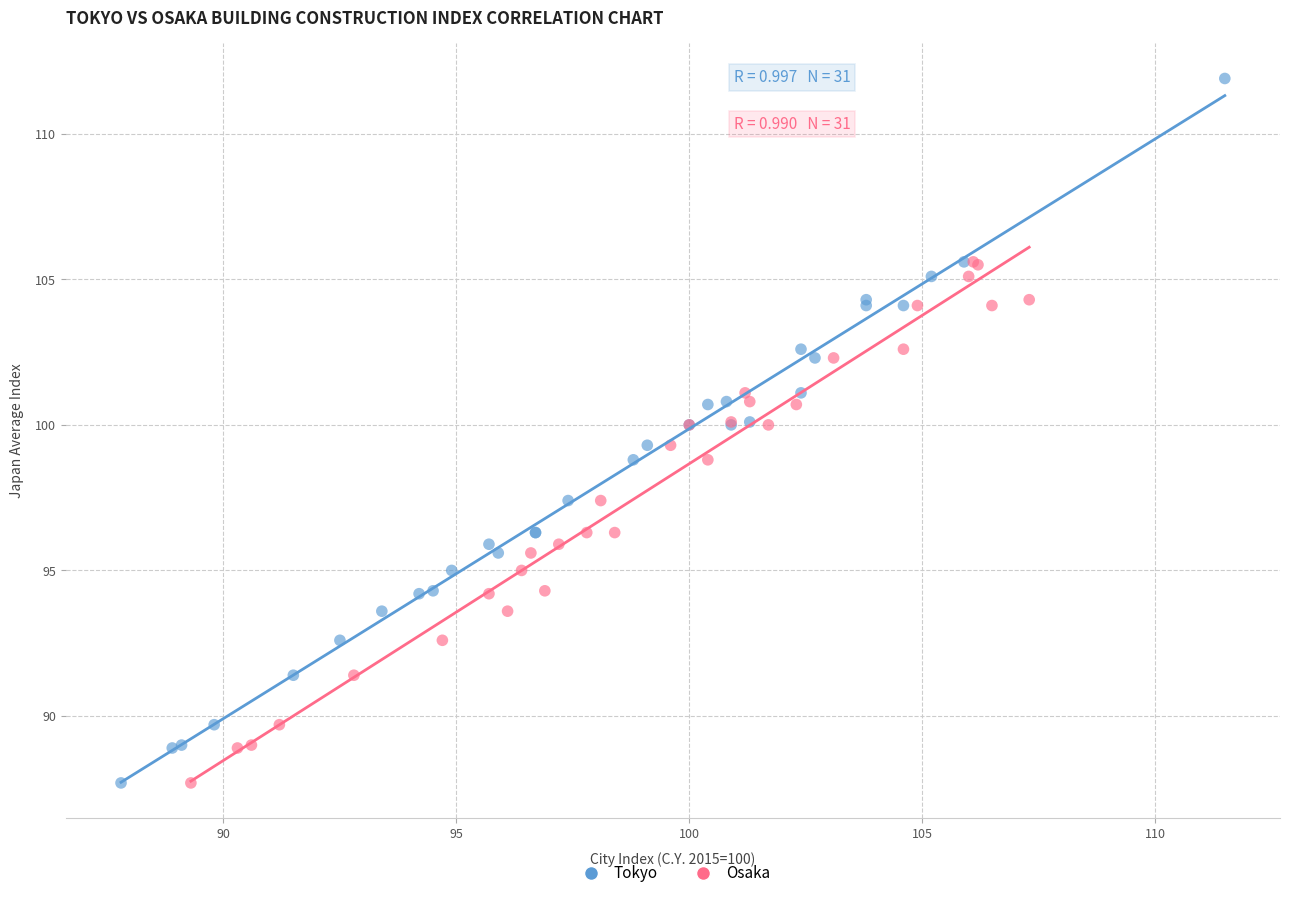

Which series has the widest spread of Y values?

Tokyo